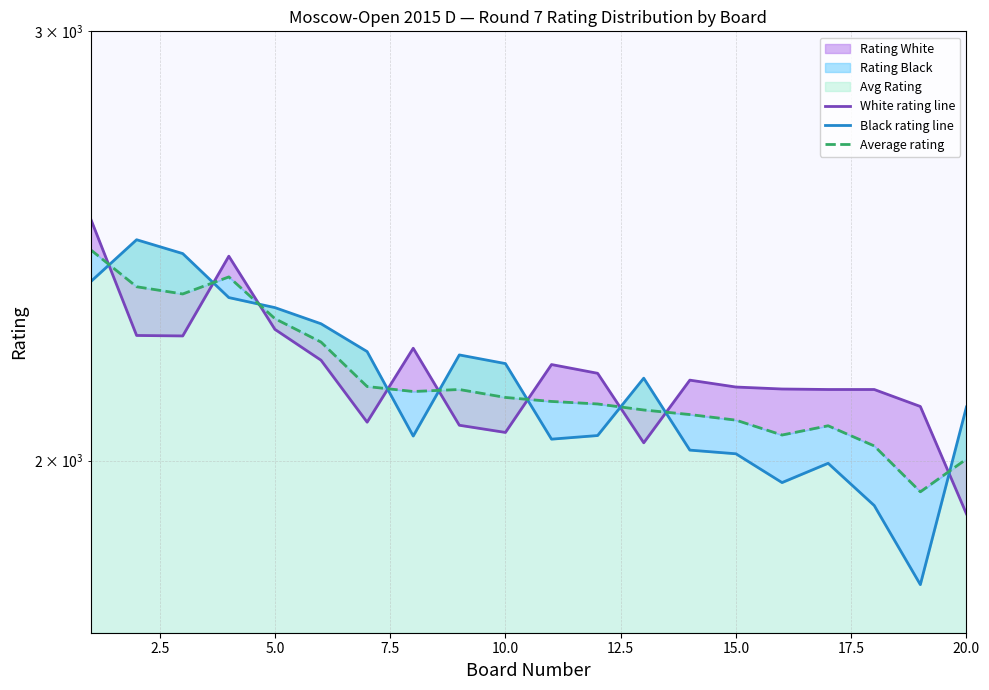

What is the minimum value shown in the chart?

1779